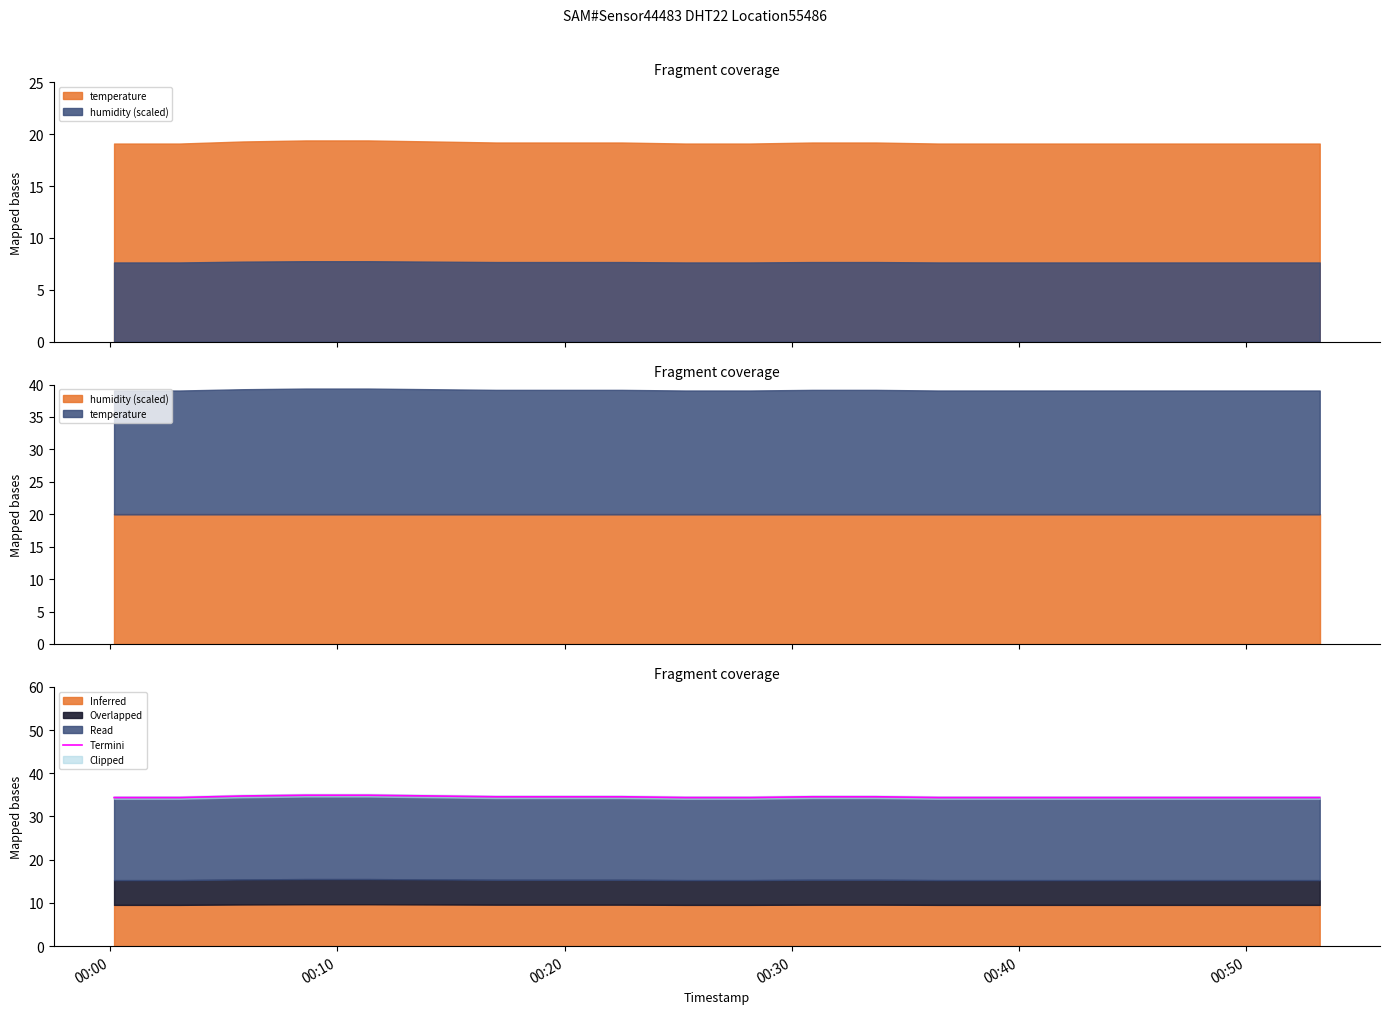

What is the difference between the maximum and minimum values?

0.5